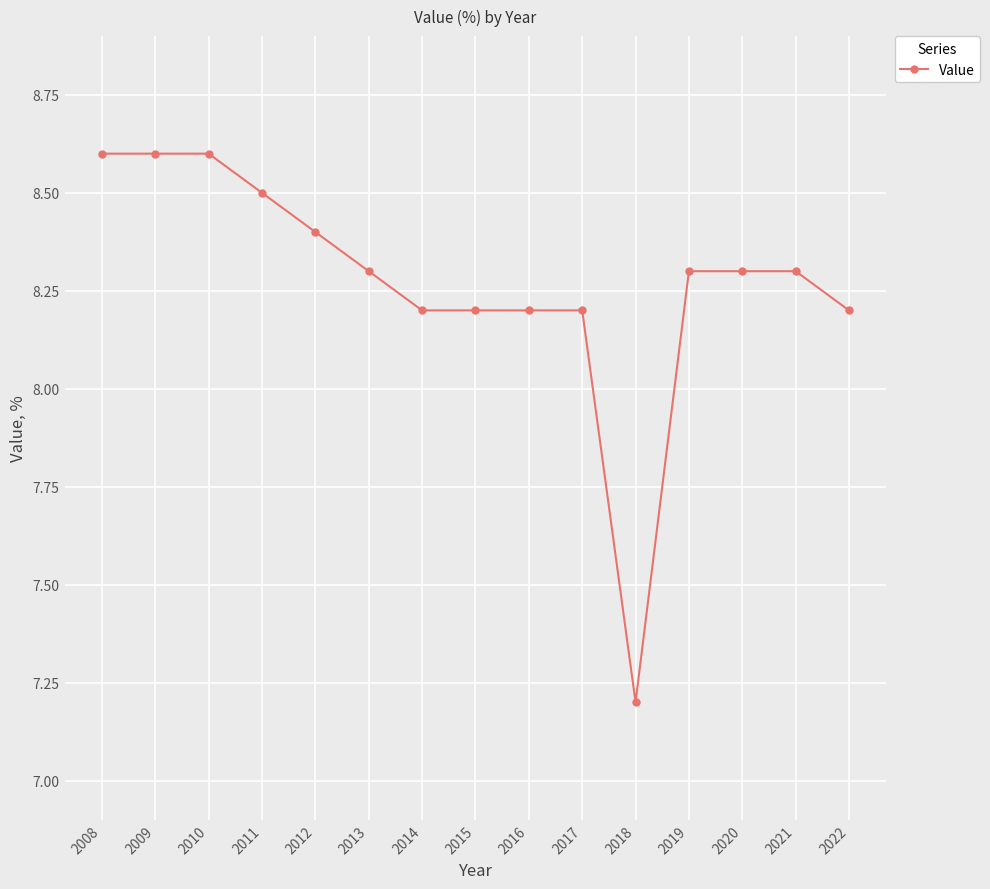

Reading right to left, what are all the values shown in this chart?

2022=8.2	2021=8.3	2020=8.3	2019=8.3	2018=7.2	2017=8.2	2016=8.2	2015=8.2	2014=8.2	2013=8.3	2012=8.4	2011=8.5	2010=8.6	2009=8.6	2008=8.6